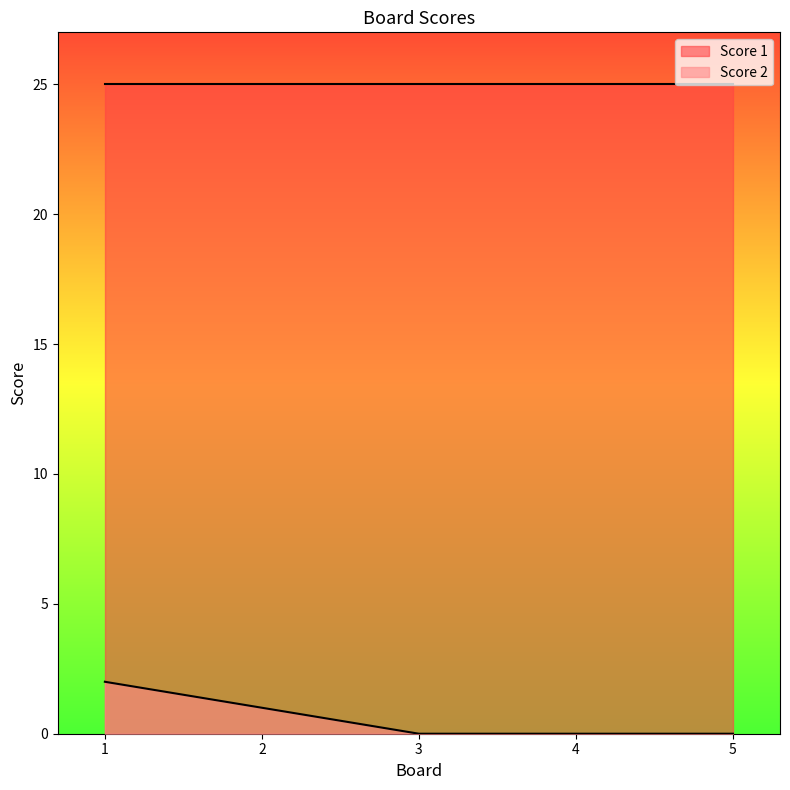

Which category has the highest value across all series?

1